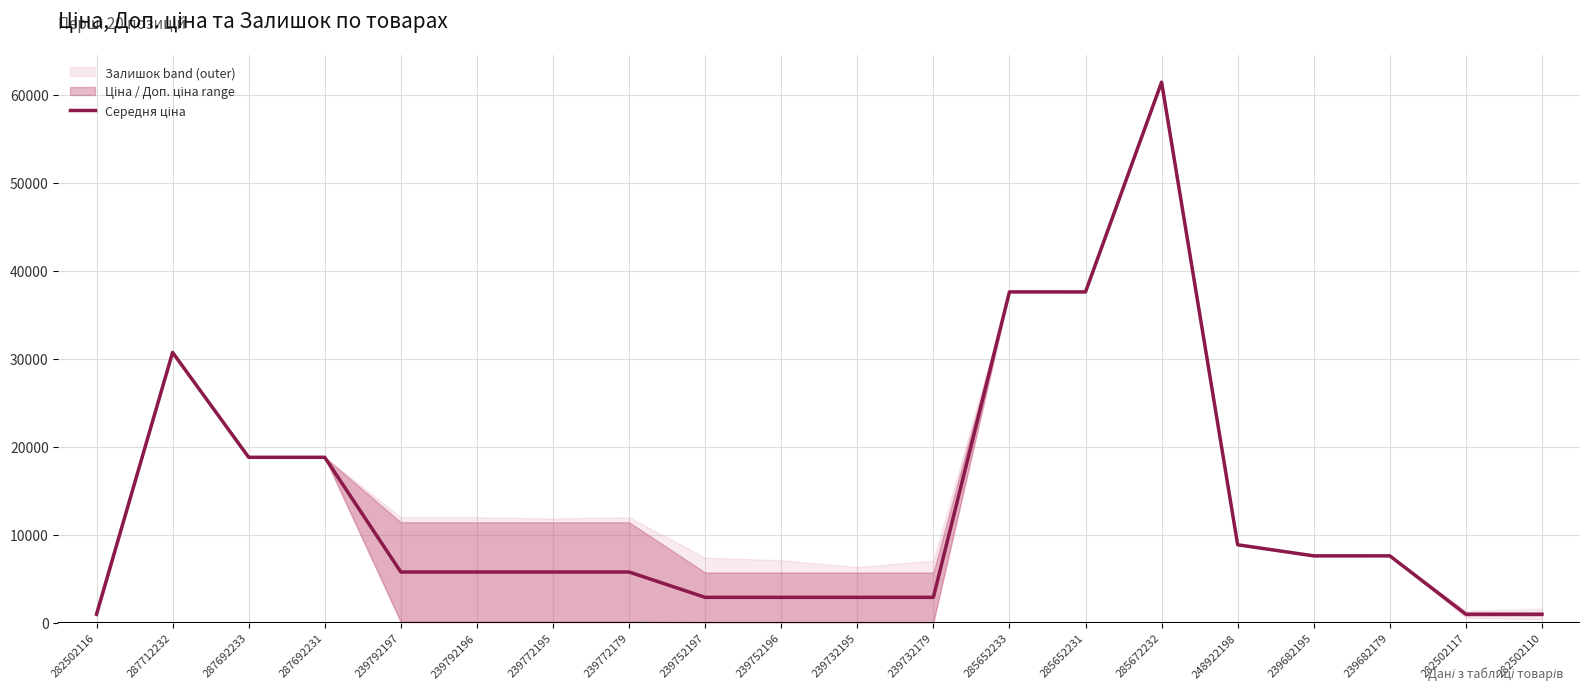

Which label corresponds to the largest value in the chart?

285672232